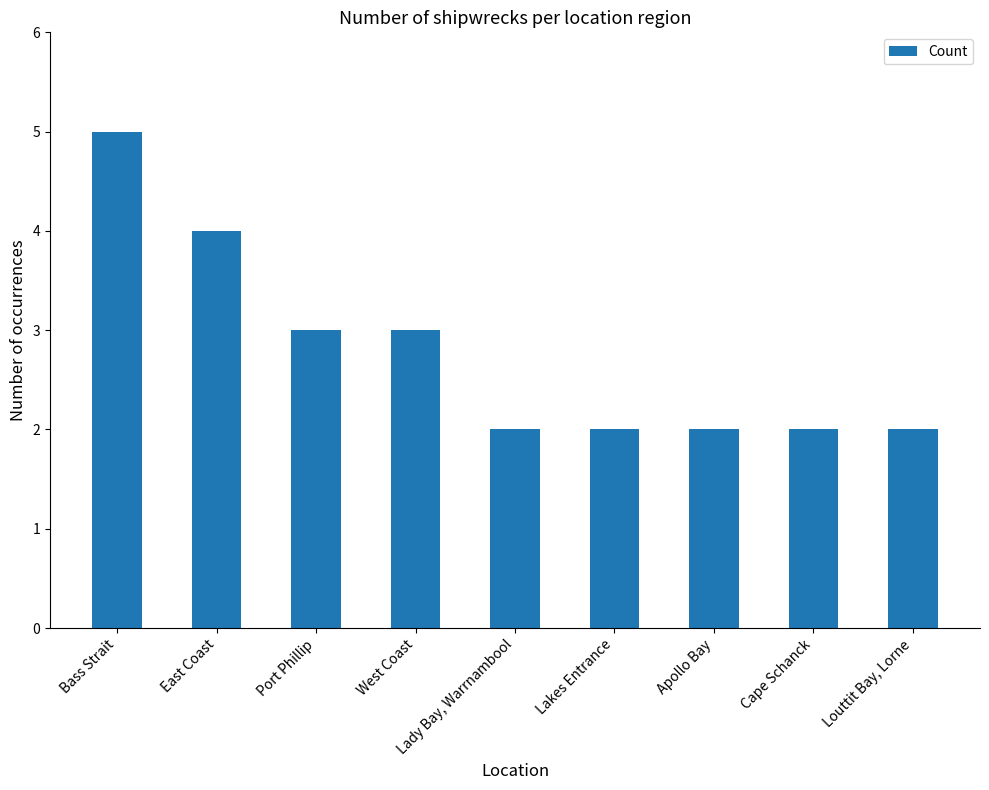

How many categories are shown in the chart?

9